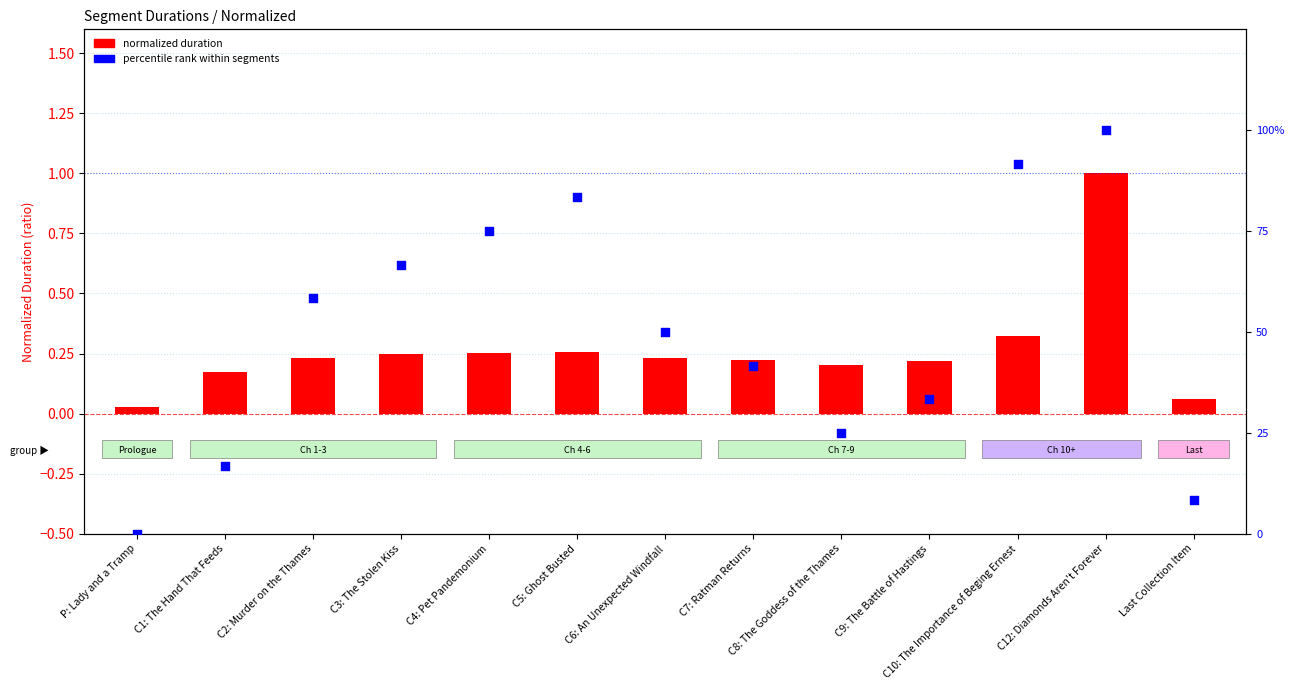

At how many categories does at least one series exceed 2?

12